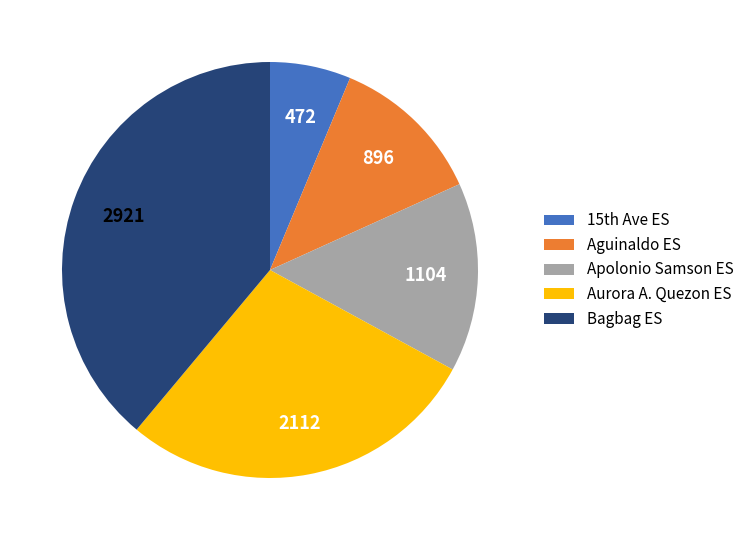

Is the sum of Bagbag ES and Aguinaldo ES greater than half?

Yes